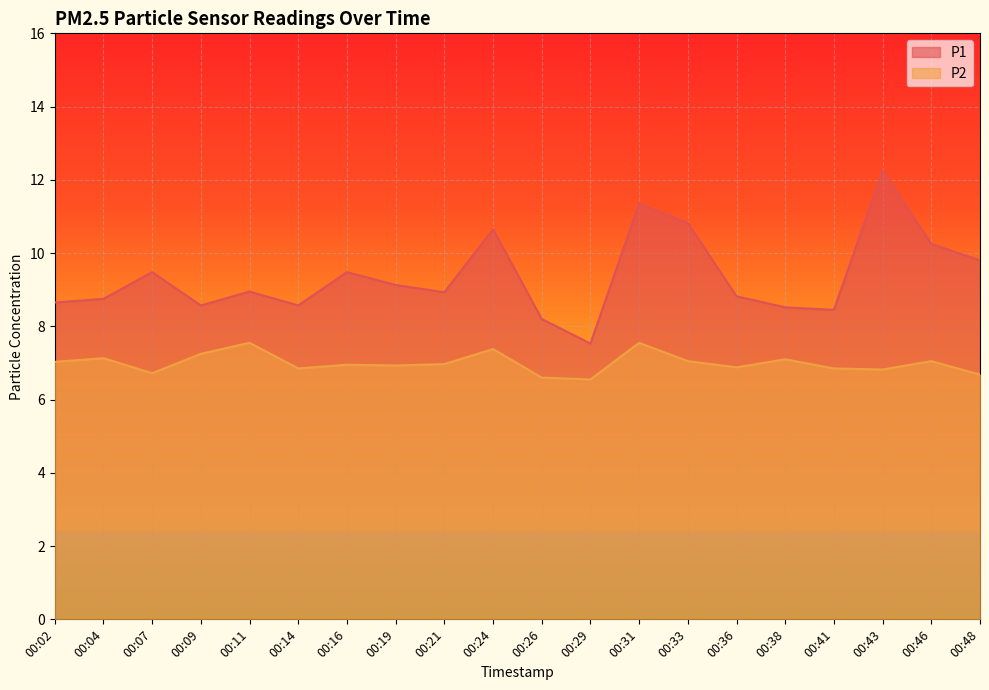

Where is the first local minimum for P2?

00:07